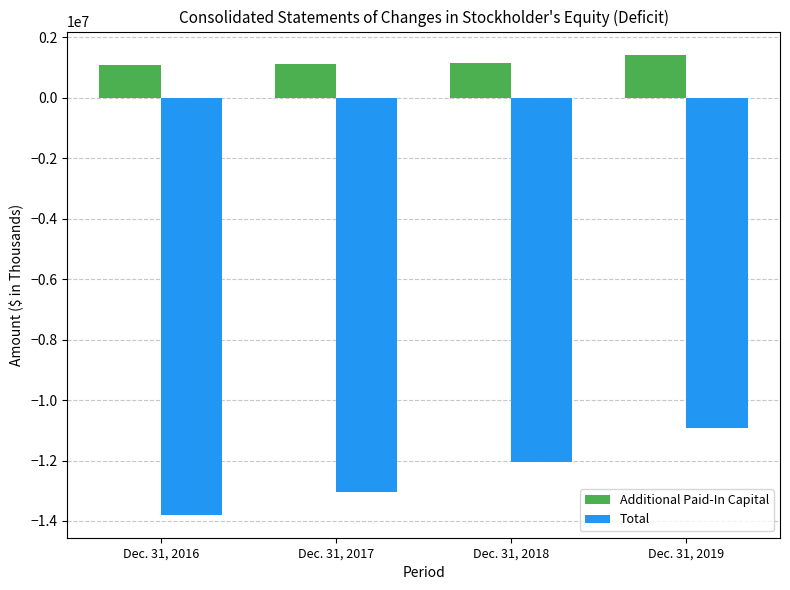

What is the value of the Additional Paid-In Capital bar at the 3rd from the left?

1152369